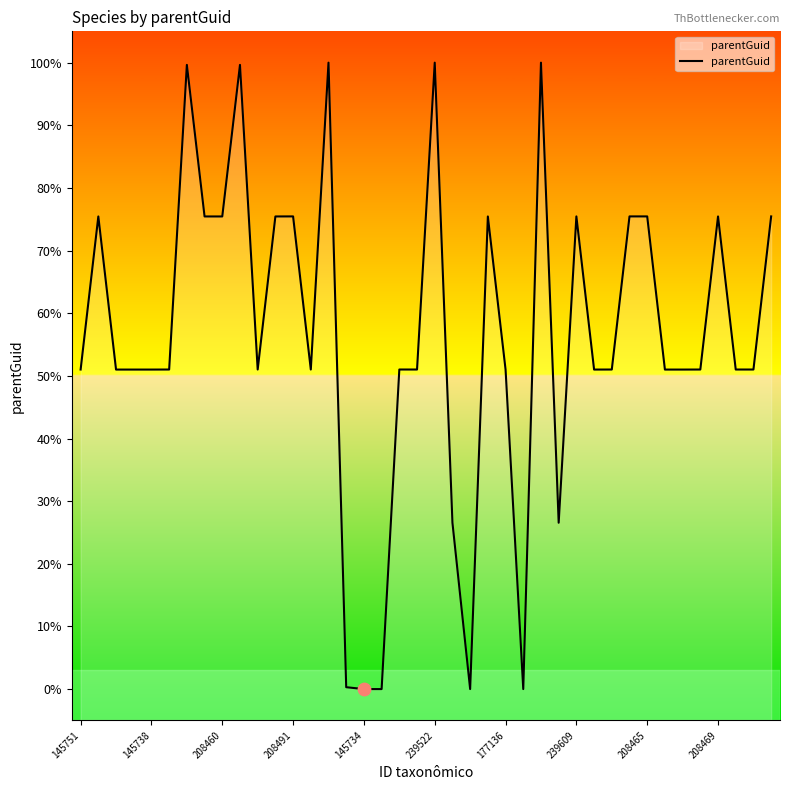

Between 10 and 28, which is larger?

28